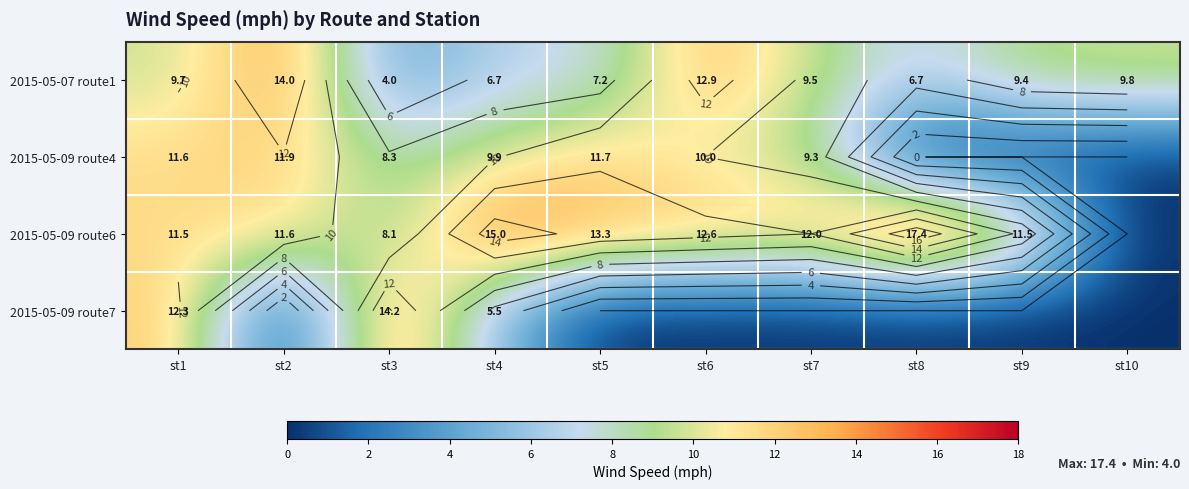

Is the value of 2015-05-09 route4 at st8 greater than the value of 2015-05-09 route6 at st1?

No